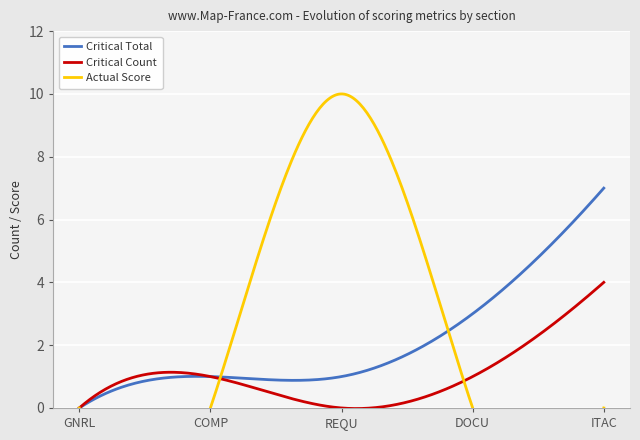

What is the highest value of the Critical Count series?

4.0